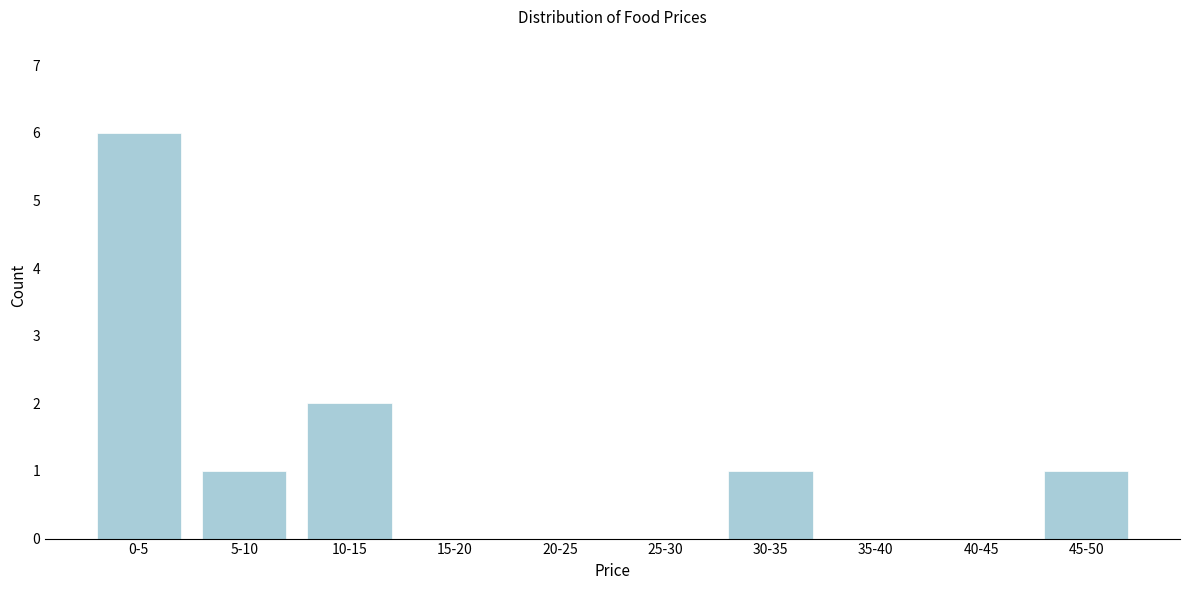

Reading right to left, what are all the values shown in this chart?

45-50=1	40-45=0	35-40=0	30-35=1	25-30=0	20-25=0	15-20=0	10-15=2	5-10=1	0-5=6